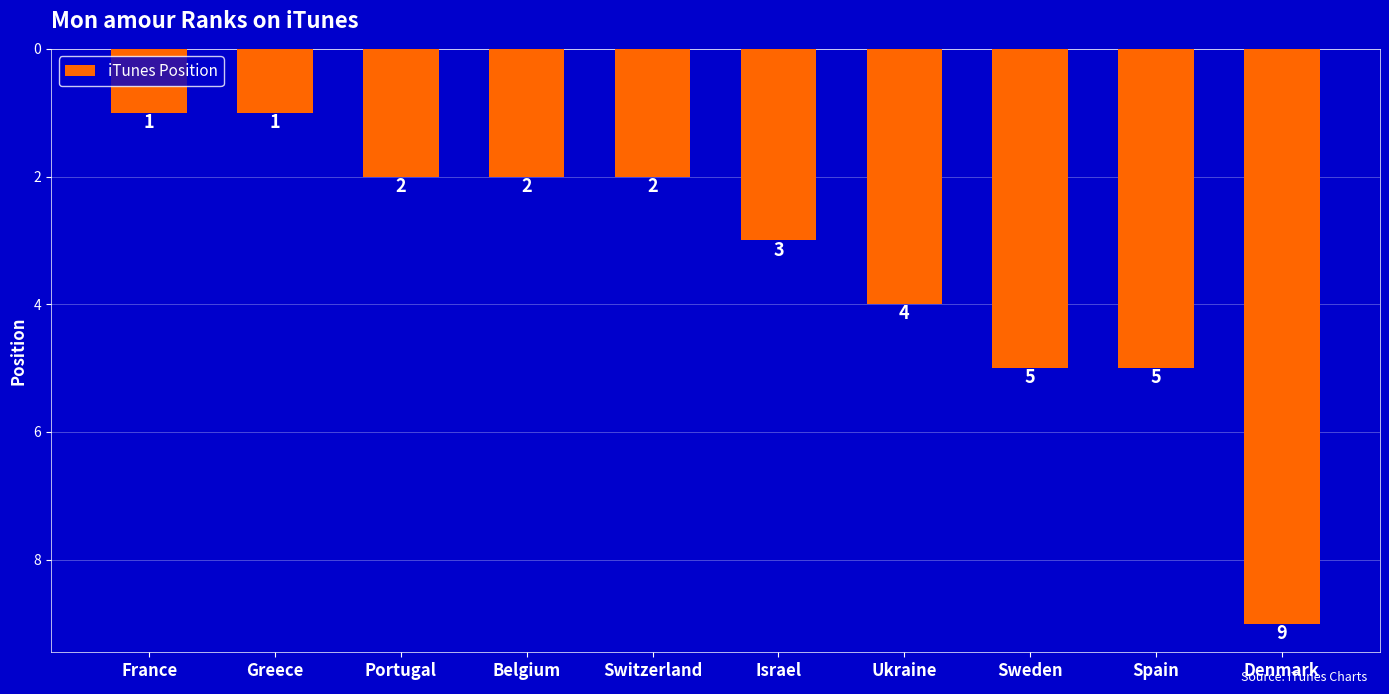

What is the approximate value at Israel?

3